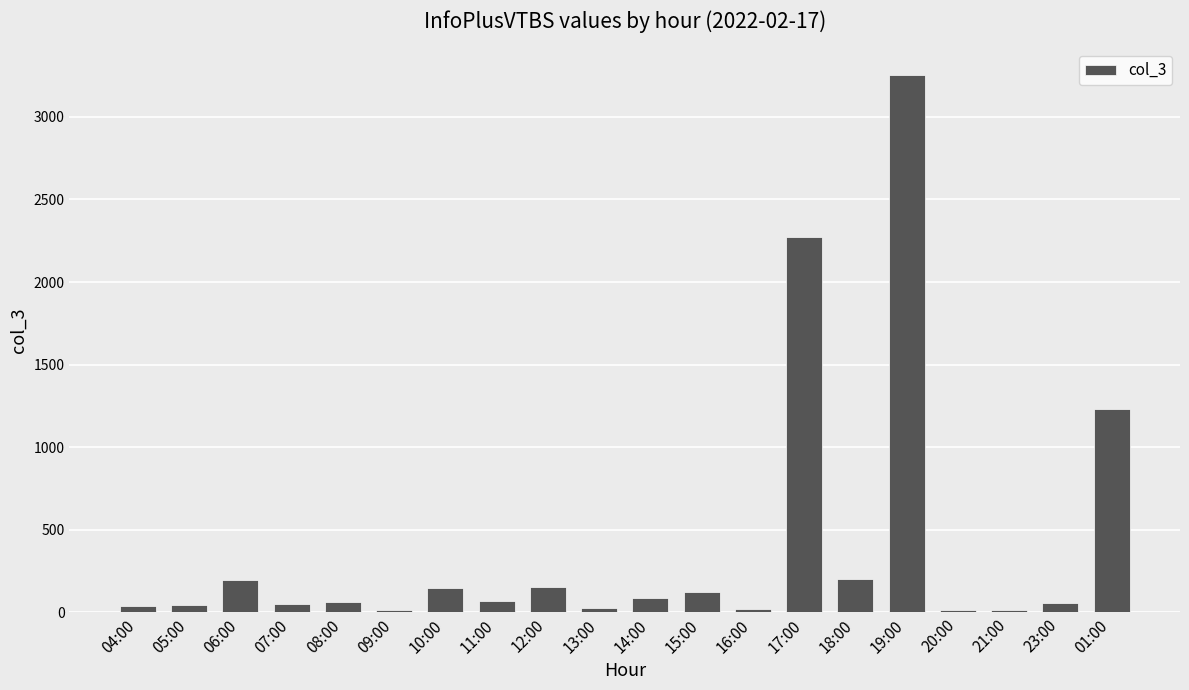

Are the bars horizontal?

No